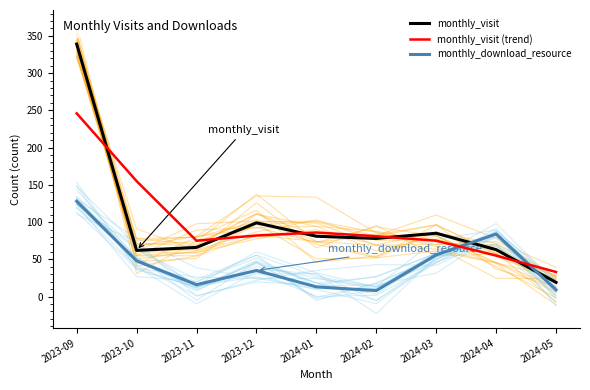

Which series changed the most between 2023-12 and 2024-03?

monthly_download_resource